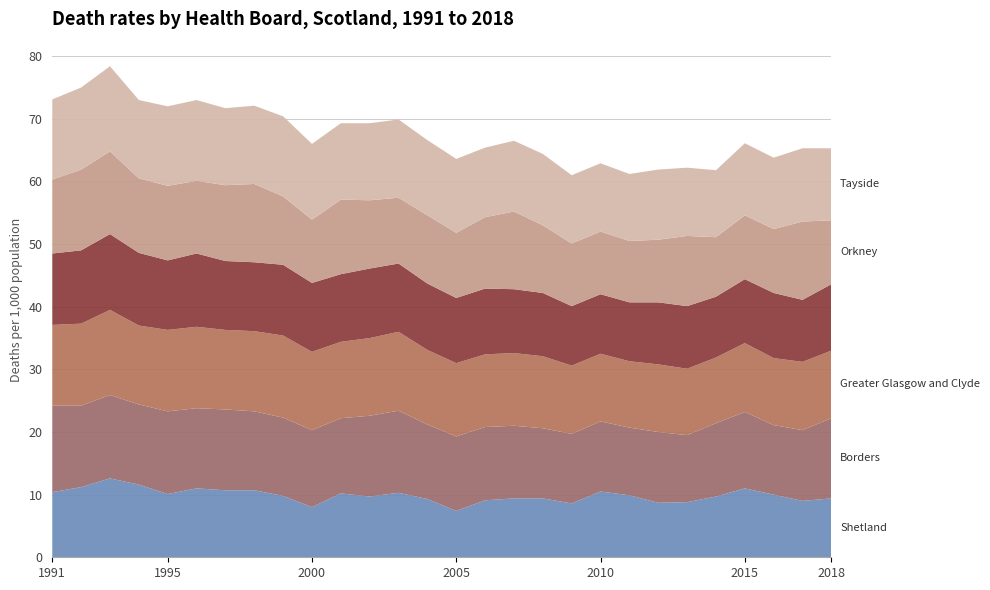

Reading left to right, extract all data points from this chart.

Shetland: 1991=10.4	1992=11.2	1993=12.6	1994=11.6	1995=10.1	1996=11.0	1997=10.7	1998=10.7	1999=9.8	2000=8.0	2001=10.2	2002=9.7	2003=10.3	2004=9.3	2005=7.4	2006=9.1	2007=9.4	2008=9.4	2009=8.6	2010=10.5	2011=9.9	2012=8.7	2013=8.8	2014=9.7	2015=11.0	2016=10.0	2017=9.0	2018=9.4
Borders: 1991=13.8	1992=13.0	1993=13.3	1994=12.8	1995=13.2	1996=12.8	1997=12.9	1998=12.6	1999=12.5	2000=12.3	2001=12.0	2002=12.9	2003=13.1	2004=11.9	2005=11.9	2006=11.7	2007=11.6	2008=11.2	2009=11.1	2010=11.2	2011=10.8	2012=11.3	2013=10.7	2014=11.7	2015=12.2	2016=11.1	2017=11.3	2018=12.8
Greater Glasgow and Clyde: 1991=12.9	1992=13.1	1993=13.6	1994=12.6	1995=13.0	1996=13.0	1997=12.7	1998=12.8	1999=13.1	2000=12.5	2001=12.2	2002=12.4	2003=12.6	2004=11.9	2005=11.7	2006=11.6	2007=11.6	2008=11.5	2009=10.9	2010=10.8	2011=10.6	2012=10.8	2013=10.6	2014=10.5	2015=11.0	2016=10.7	2017=10.9	2018=10.8
Forth Valley: 1991=11.4	1992=11.7	1993=12.1	1994=11.6	1995=11.1	1996=11.7	1997=11.0	1998=11.0	1999=11.3	2000=11.0	2001=10.8	2002=11.1	2003=10.9	2004=10.6	2005=10.4	2006=10.5	2007=10.2	2008=10.1	2009=9.5	2010=9.5	2011=9.4	2012=9.9	2013=10.0	2014=9.7	2015=10.2	2016=10.4	2017=9.9	2018=10.6
Orkney: 1991=11.8	1992=12.9	1993=13.2	1994=11.9	1995=11.9	1996=11.6	1997=12.1	1998=12.5	1999=10.9	2000=10.1	2001=11.9	2002=10.9	2003=10.5	2004=10.9	2005=10.4	2006=11.4	2007=12.4	2008=10.8	2009=10.0	2010=10.0	2011=9.8	2012=10.0	2013=11.2	2014=9.5	2015=10.2	2016=10.2	2017=12.5	2018=10.2
Tayside: 1991=12.8	1992=13.1	1993=13.6	1994=12.5	1995=12.7	1996=12.9	1997=12.3	1998=12.5	1999=12.8	2000=12.1	2001=12.2	2002=12.3	2003=12.5	2004=12.0	2005=11.8	2006=11.1	2007=11.3	2008=11.4	2009=10.9	2010=10.9	2011=10.7	2012=11.2	2013=10.9	2014=10.7	2015=11.5	2016=11.4	2017=11.7	2018=11.5